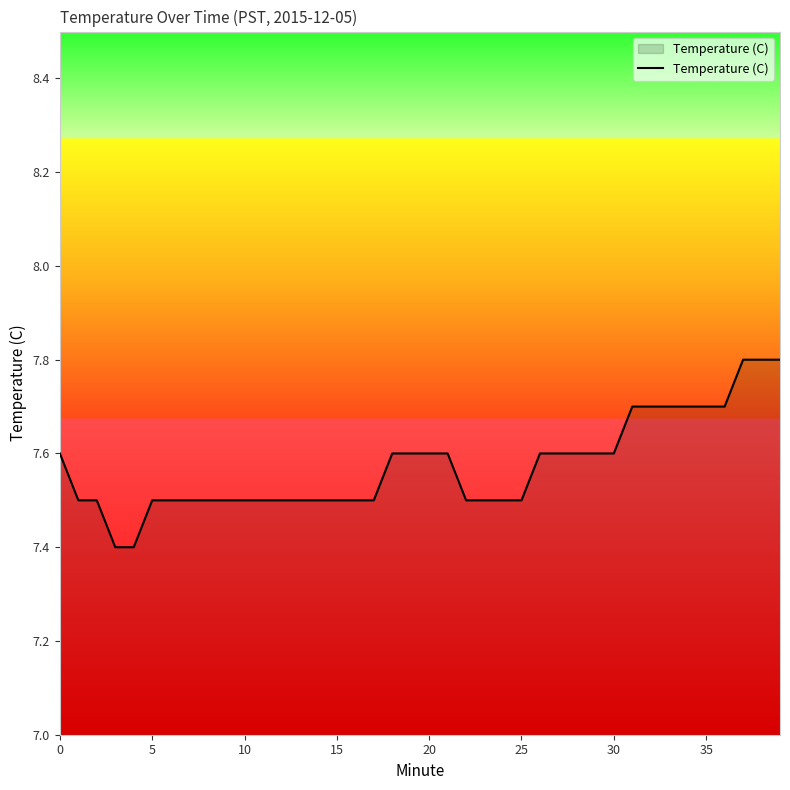

What is the difference between the second highest and minimum values?

0.4